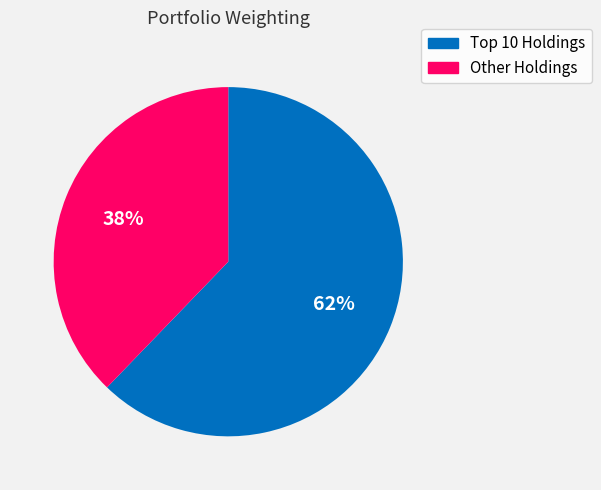

Is there any slice that represents more than half of the pie?

Yes